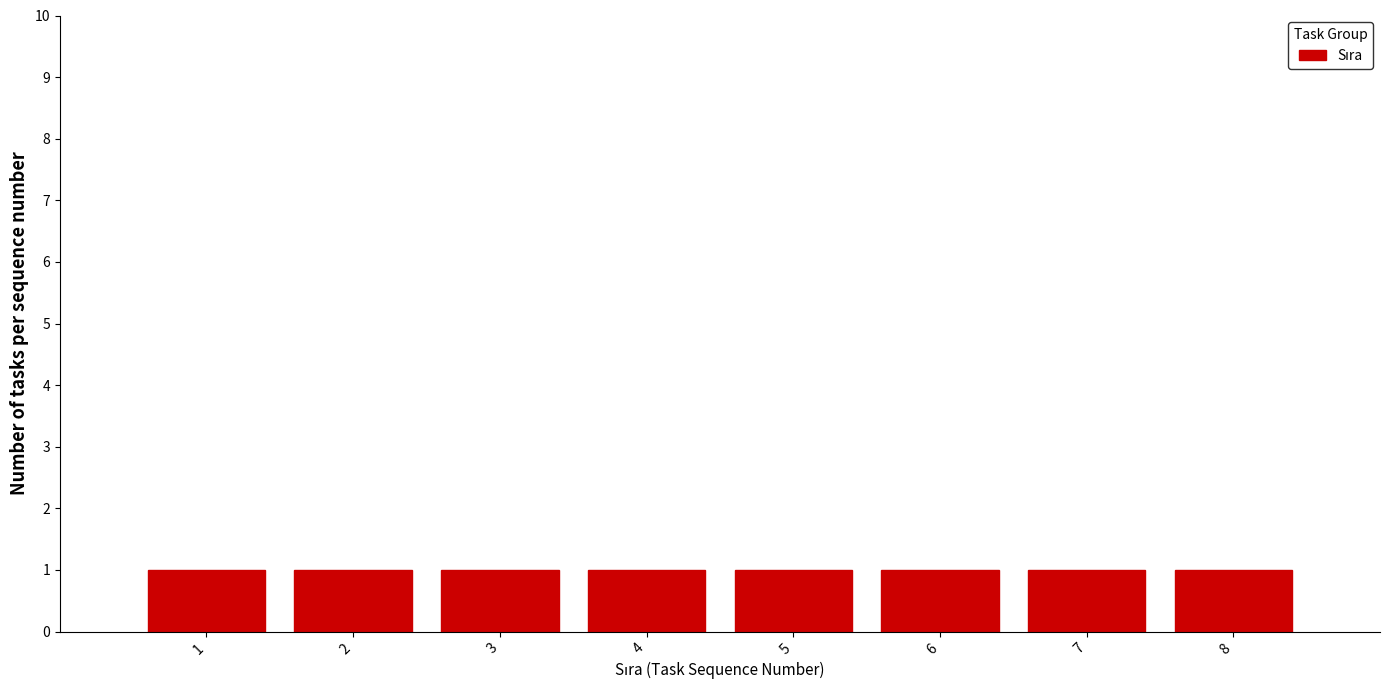

Reading left to right, list every bar in this chart as the range it spans on the x-axis followed by its height. The values are not printed on the chart, so give them approximately, as read against the axis.

0.5 to 1.5: 1
1.5 to 2.5: 1
2.5 to 3.5: 1
3.5 to 4.5: 1
4.5 to 5.5: 1
5.5 to 6.5: 1
6.5 to 7.5: 1
7.5 to 8.5: 1